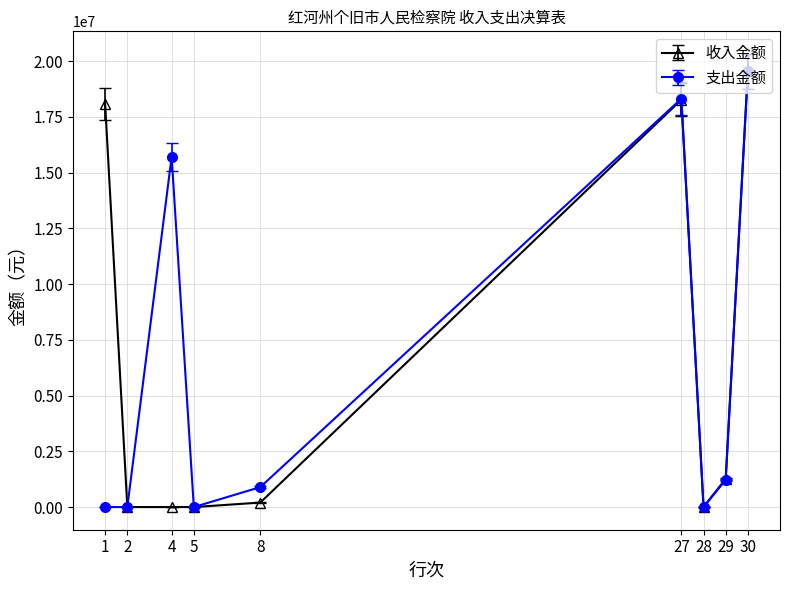

Between 8 and 28, which series saw the biggest shift?

支出金额